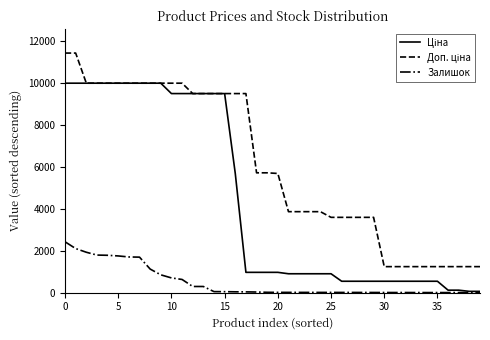

What is the greatest value displayed?

11410.0